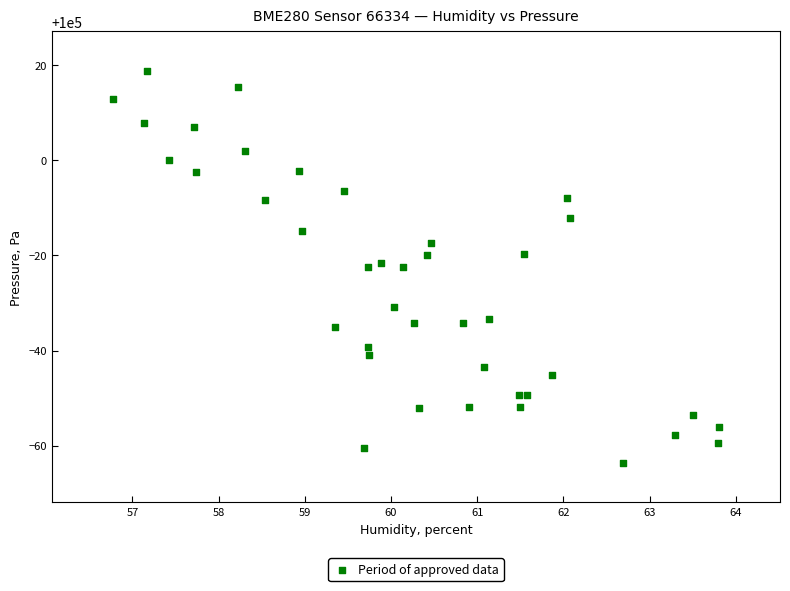

What is the range of Y values (max minus min)?

82.6